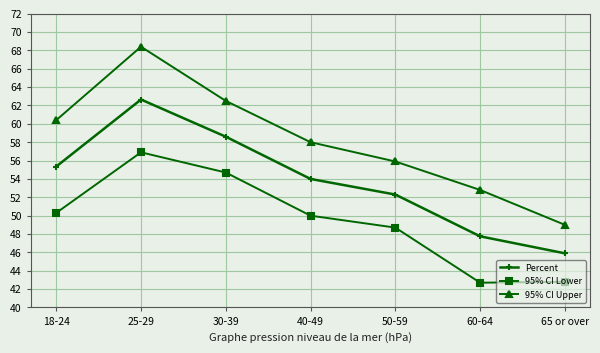

How many series are shown in this chart?

3